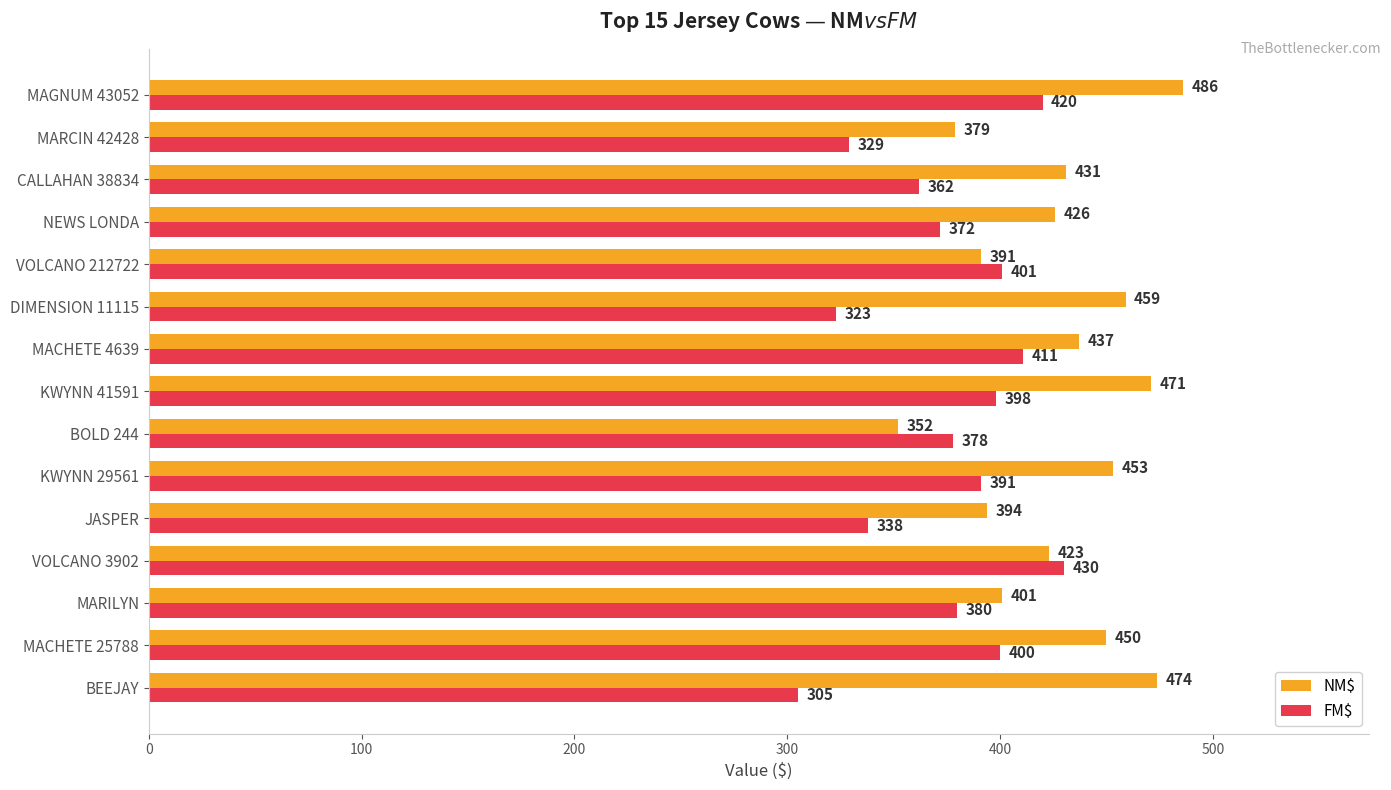

Which label corresponds to the largest value in the chart?

MAGNUM 43052